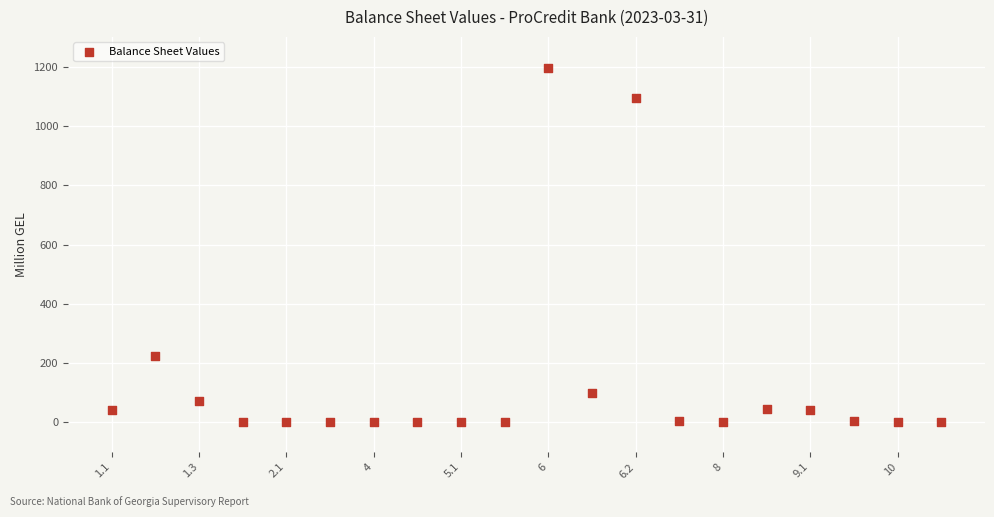

What Y value in the scatter plot is closest to 597?

225.2